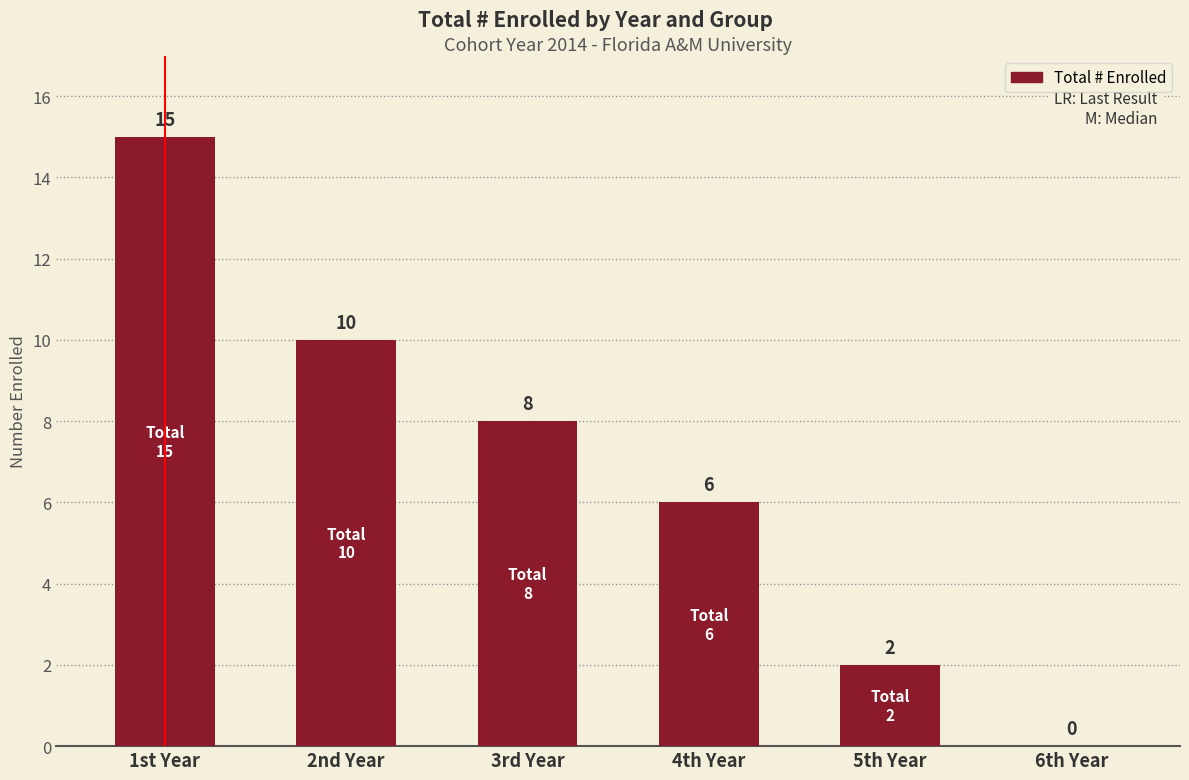

Between 2nd Year and 1st Year, which is larger?

1st Year